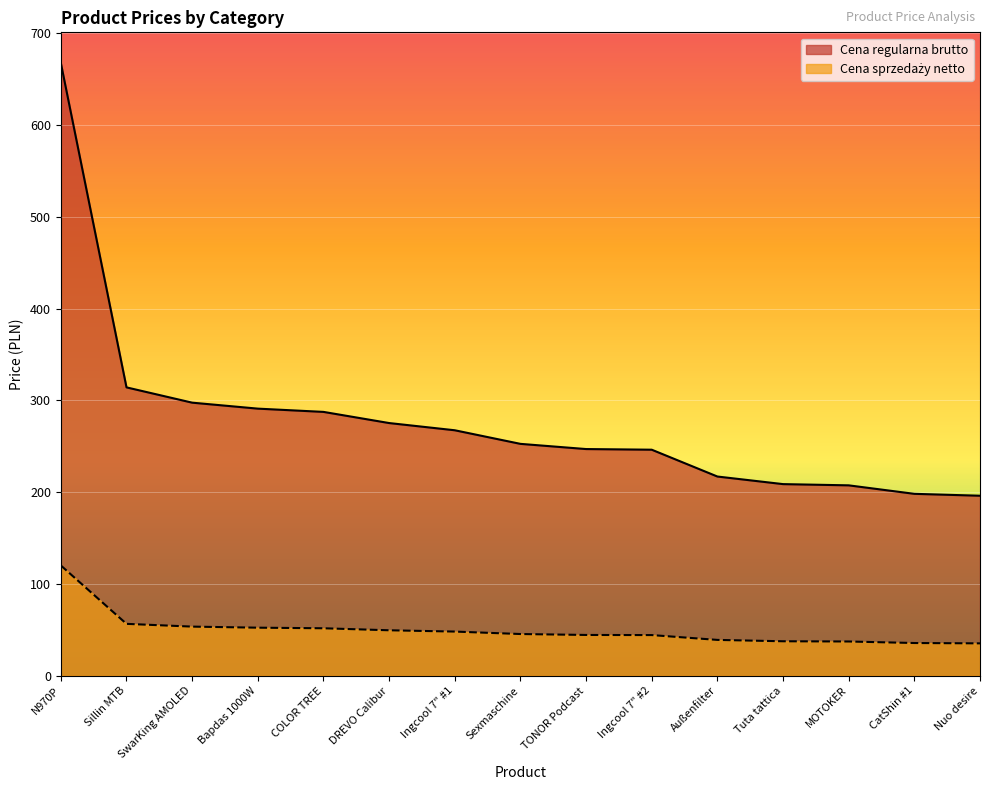

True or false: Cena sprzedaży netto and Cena regularna brutto intersect in this chart.

False